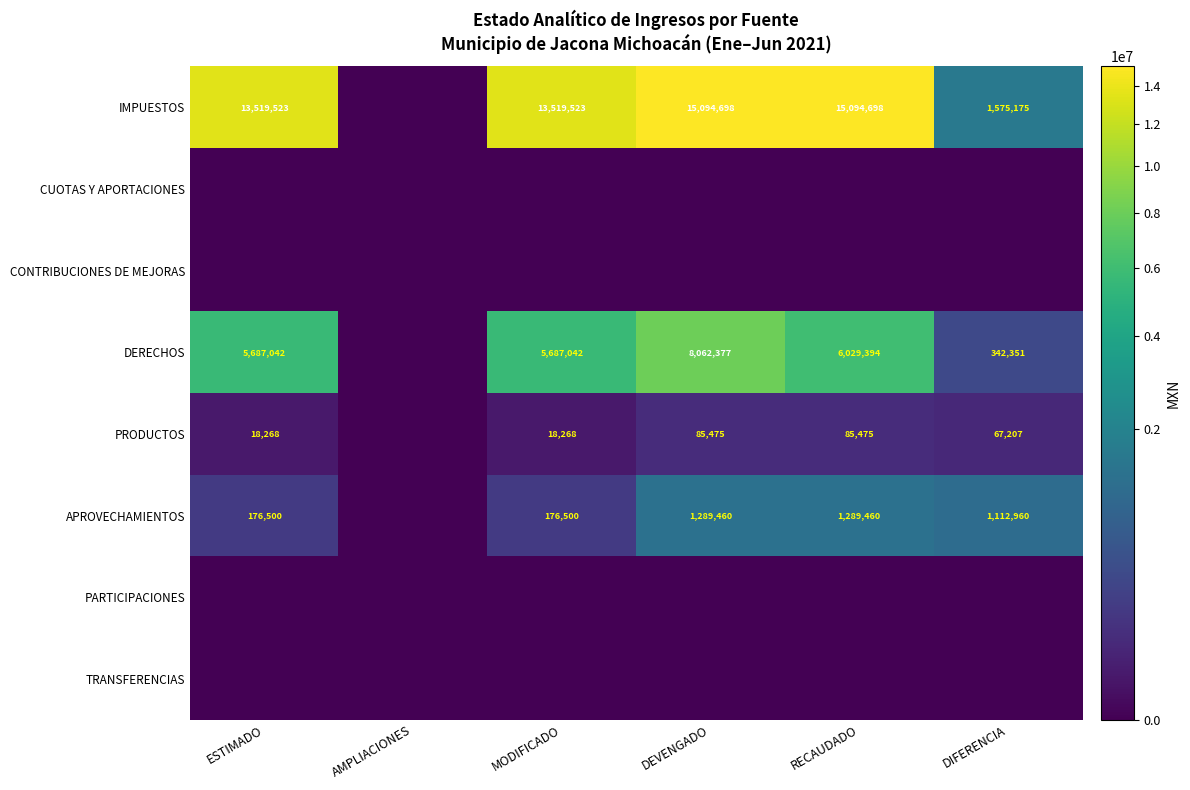

What is the difference between the IMPUESTOS values at RECAUDADO and ESTIMADO?

1575175